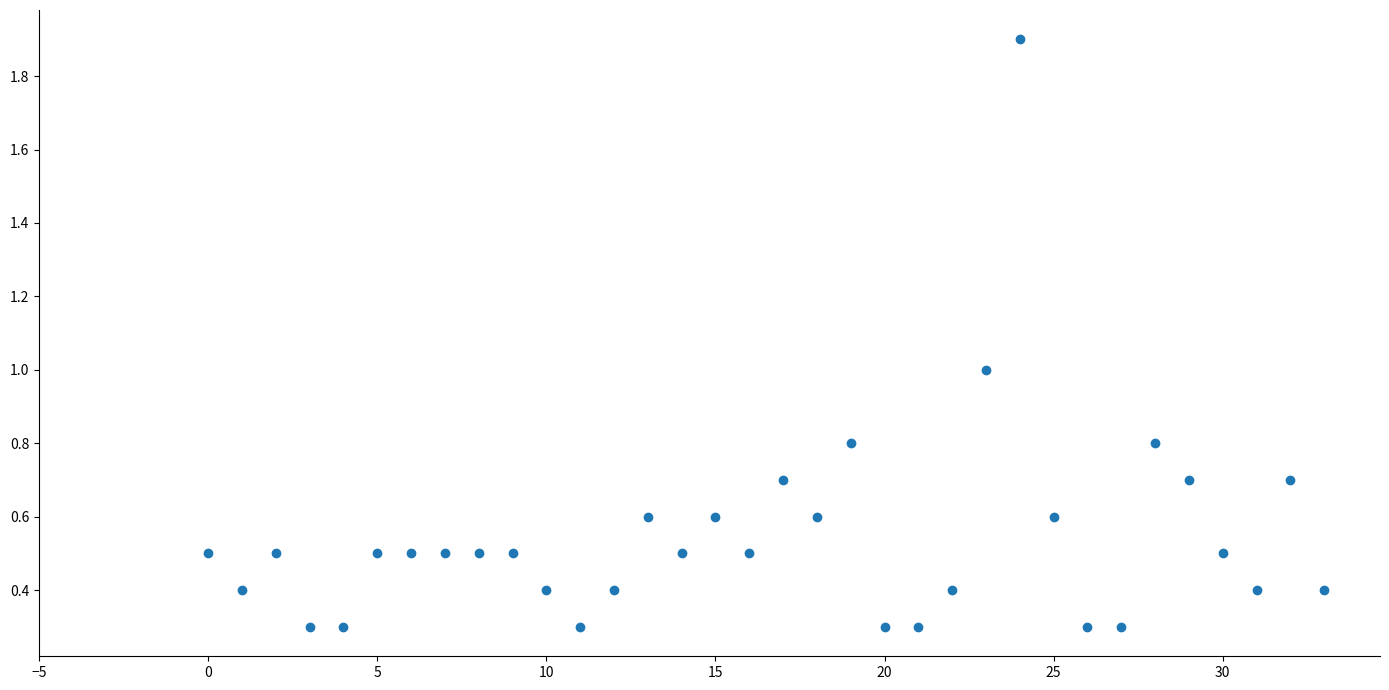

What is the range of Y values (max minus min)?

1.6